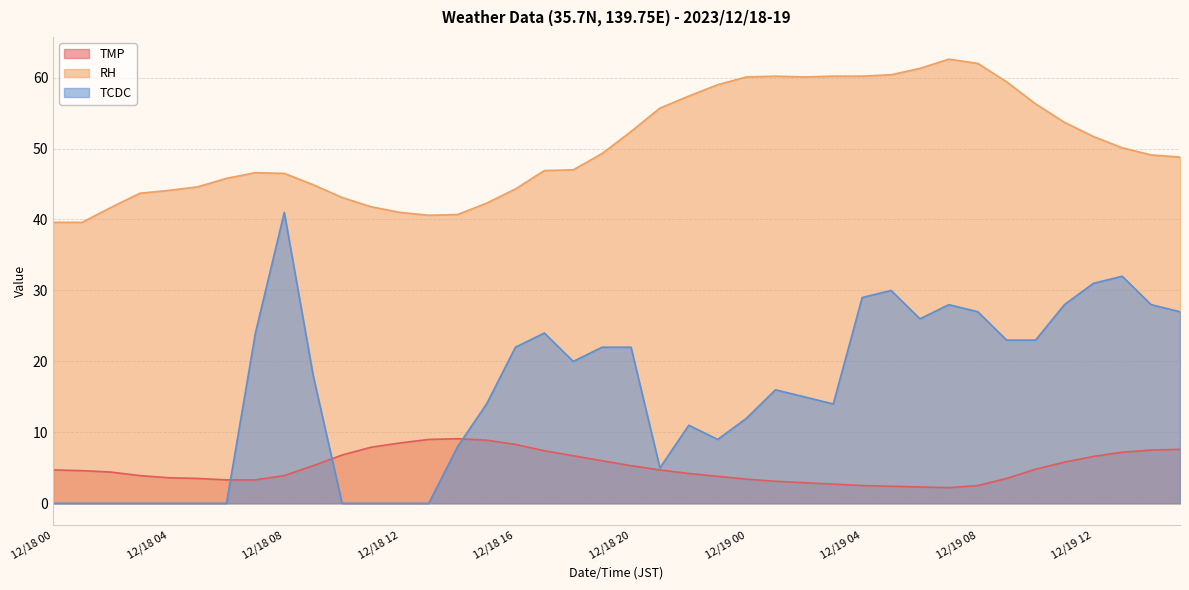

What position from the right is 12/19 07?

9